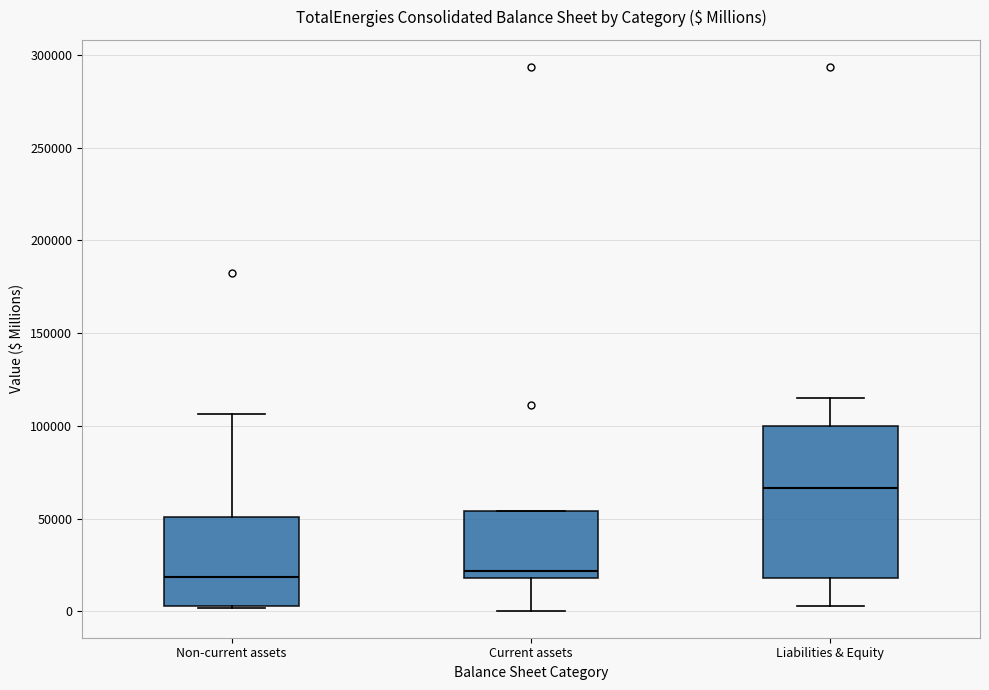

Reading left to right, transcribe this box plot: for each box, give where its median line is, the range the box spans, and where its two whiskers end, as read against the y-axis. The values are not printed on the chart, so give them approximately, as read against the axis.

Non-current assets: median 20000, box 5000 to 50000, whiskers 0 to 105000
Current assets: median 20000 (just above the box's lower edge), box 20000 to 55000, whiskers 0 to 55000
Liabilities & Equity: median 65000, box 20000 to 100000, whiskers 5000 to 115000